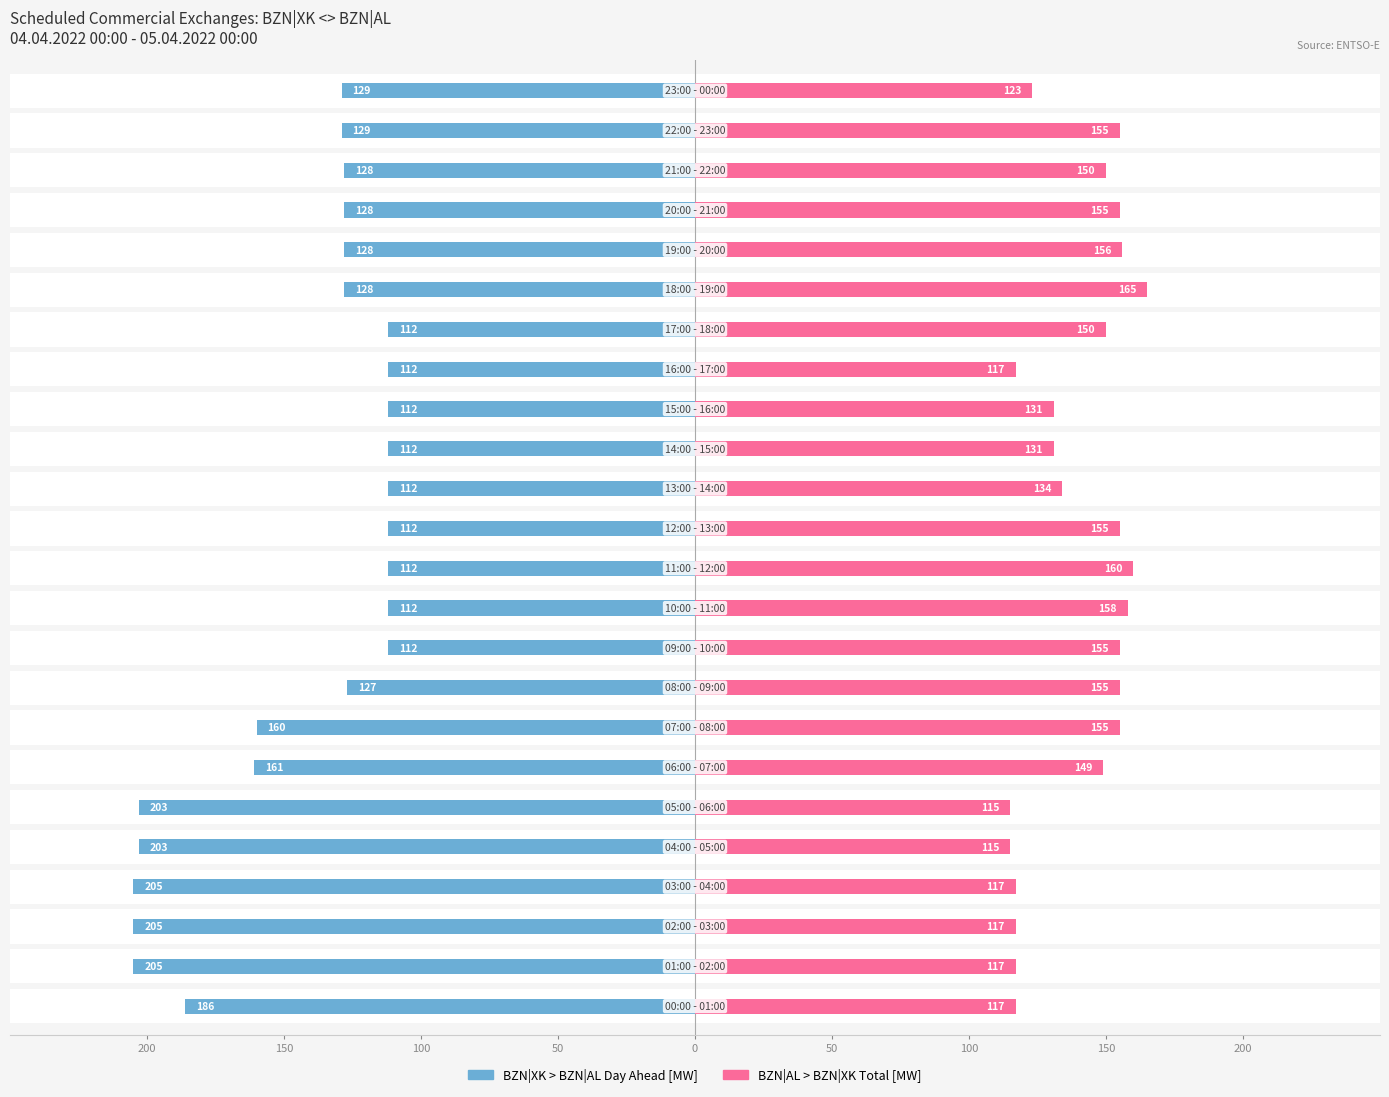

The BZN|AL > BZN|XK Total [MW] series shows 28 at 15. True or false?

False